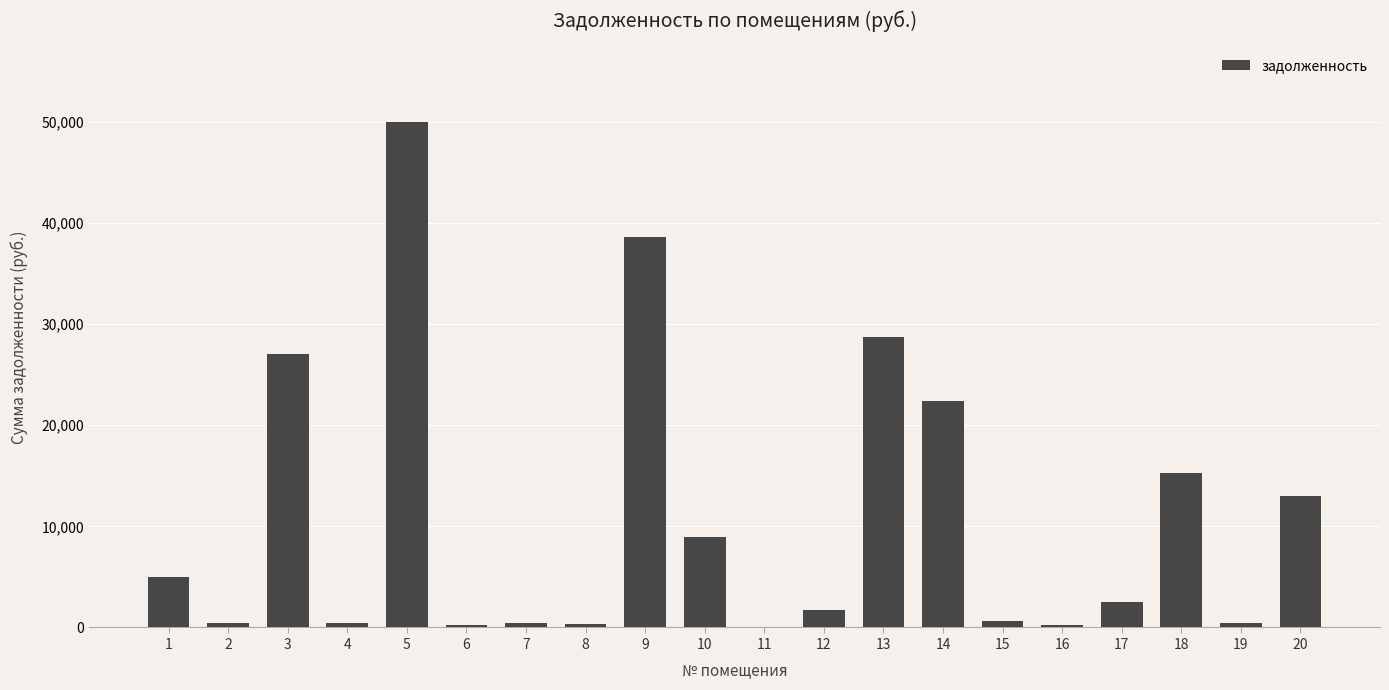

What is the sum of all values?

216571.6